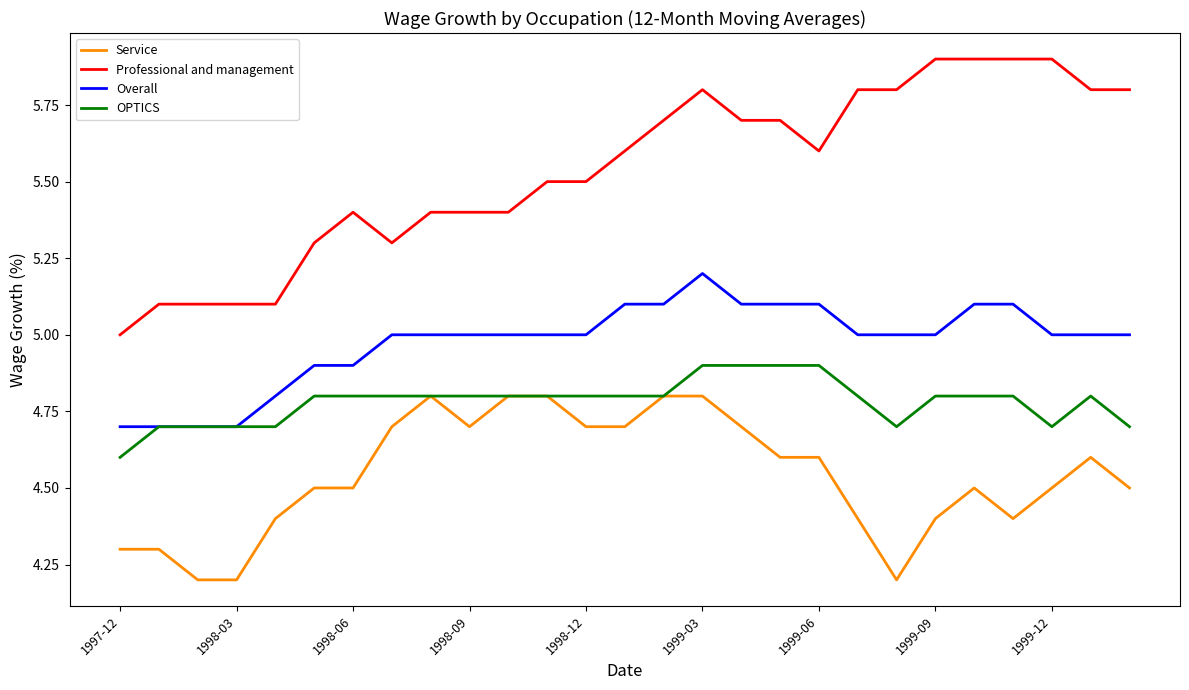

What is the highest value of the Professional and management series?

5.9